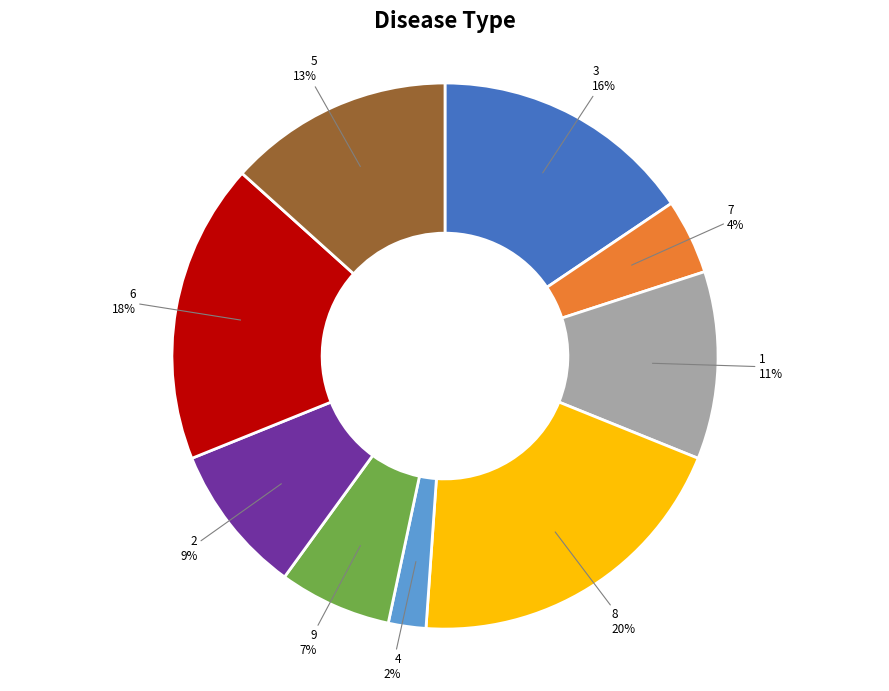

To the nearest percent, what is the difference between the largest and smallest slice percentages?

18%